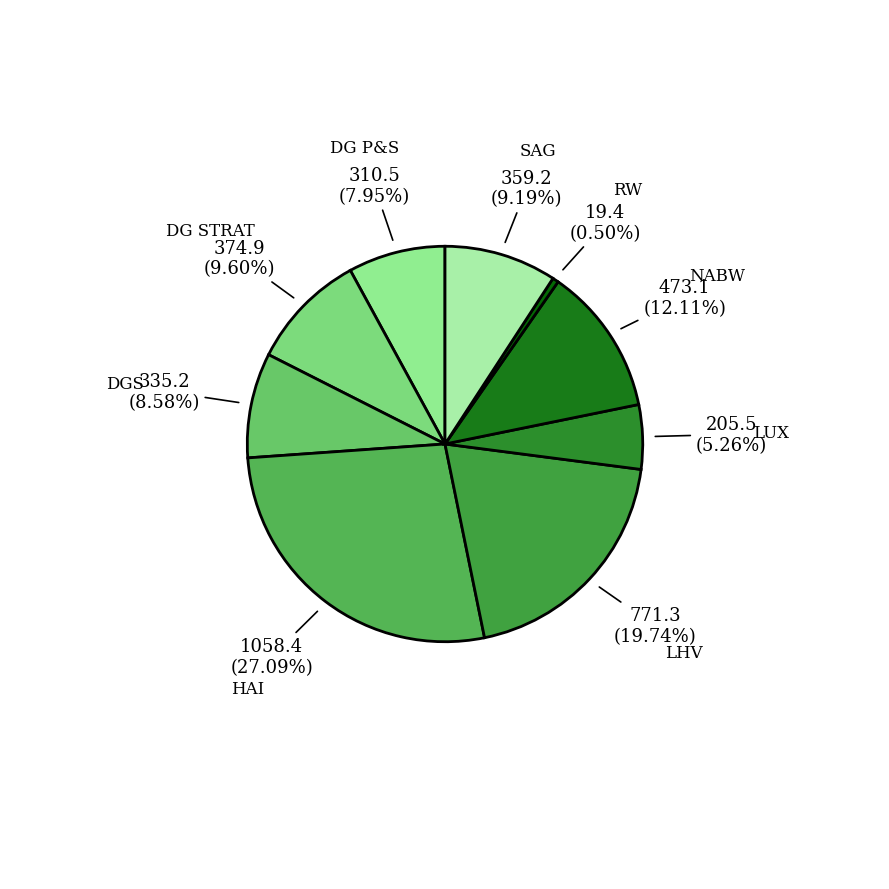

Which category has the biggest portion of the pie?

HAI